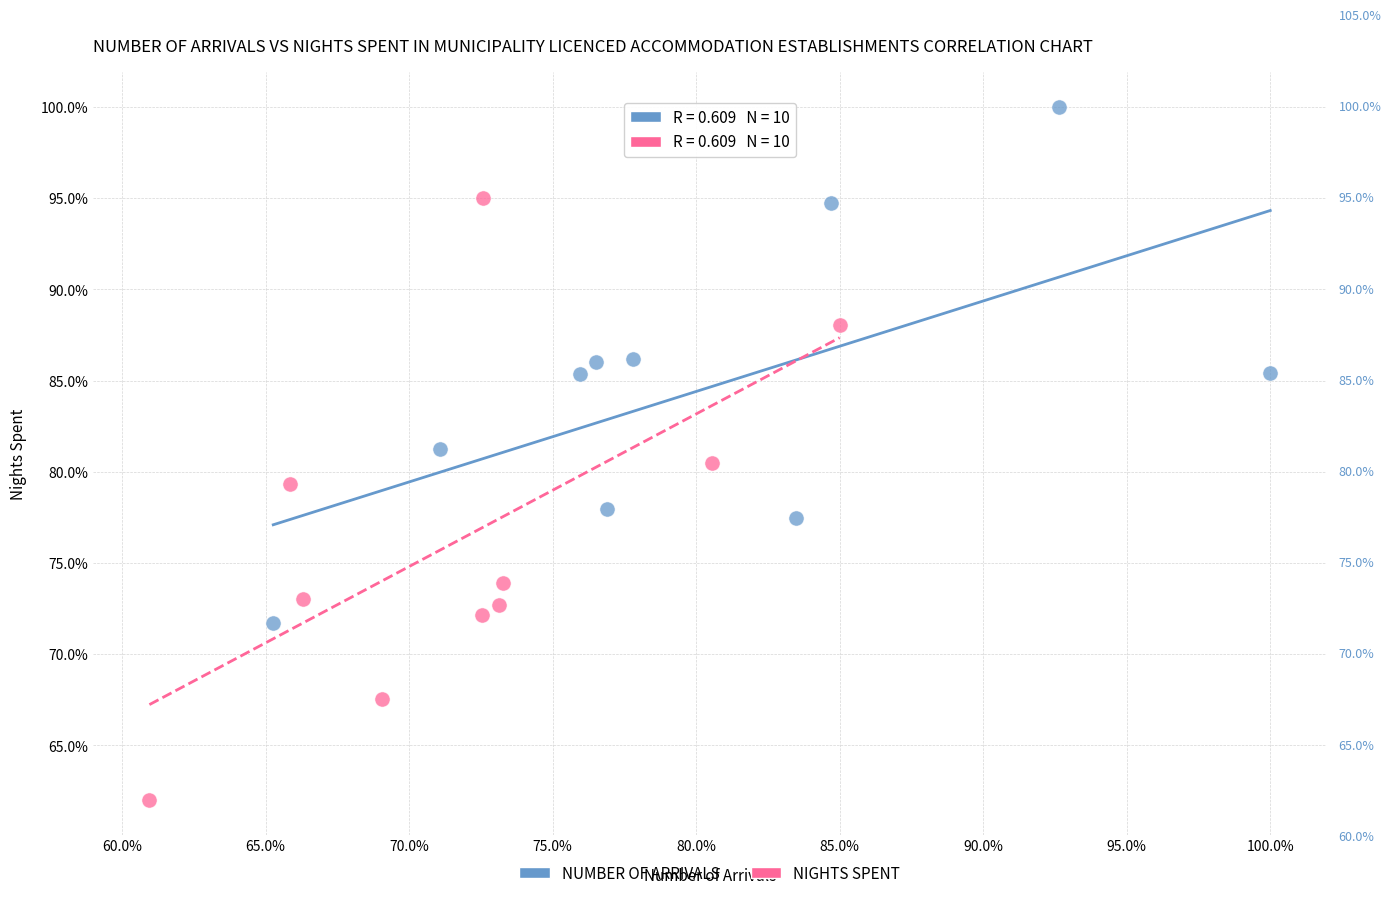

What are all the series names shown in the legend?

NUMBER OF ARRIVALS, NIGHTS SPENT